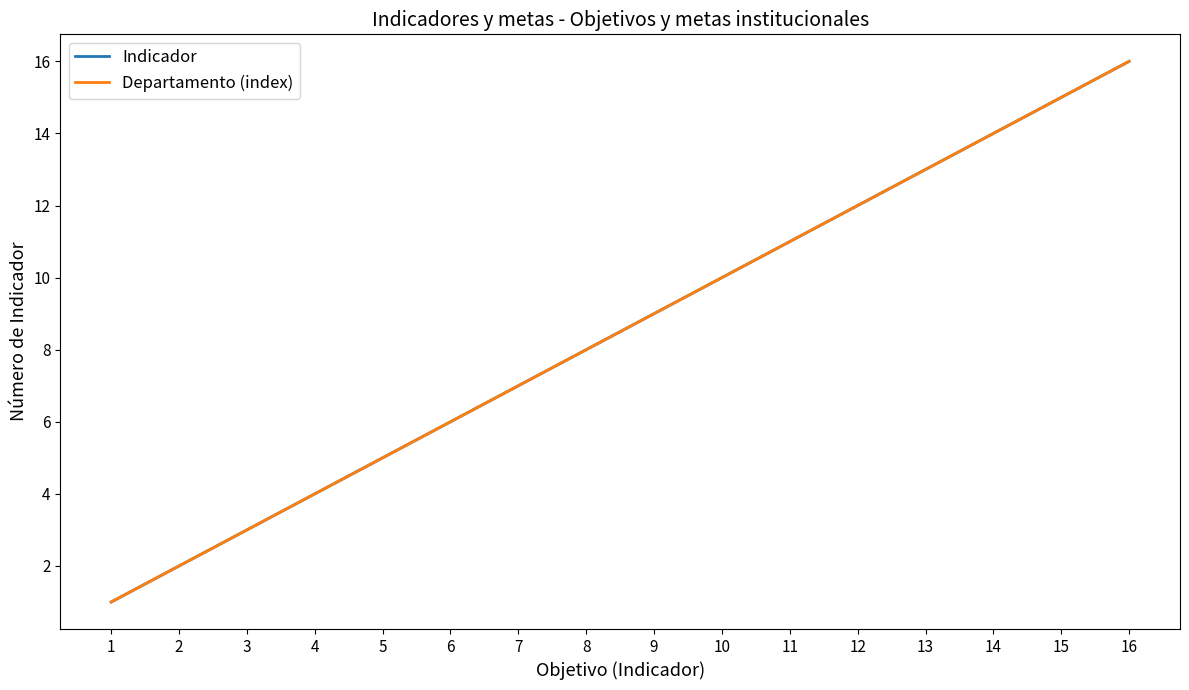

What is the sum of all Indicador values?

136